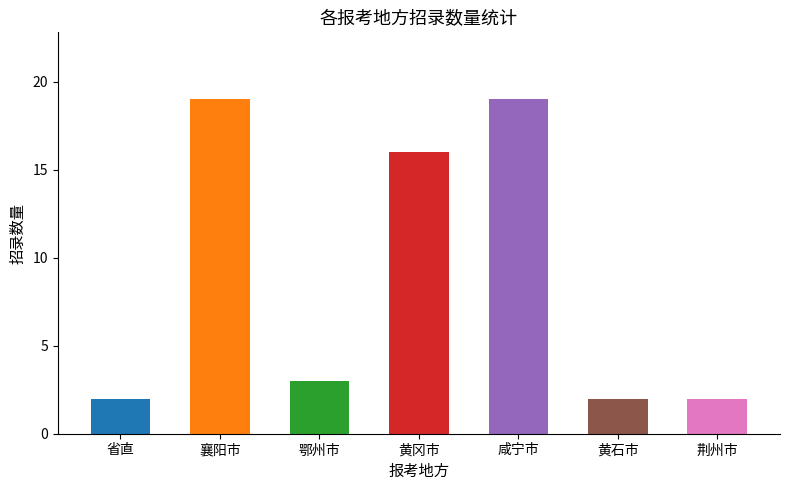

Does the chart contain any negative values?

No